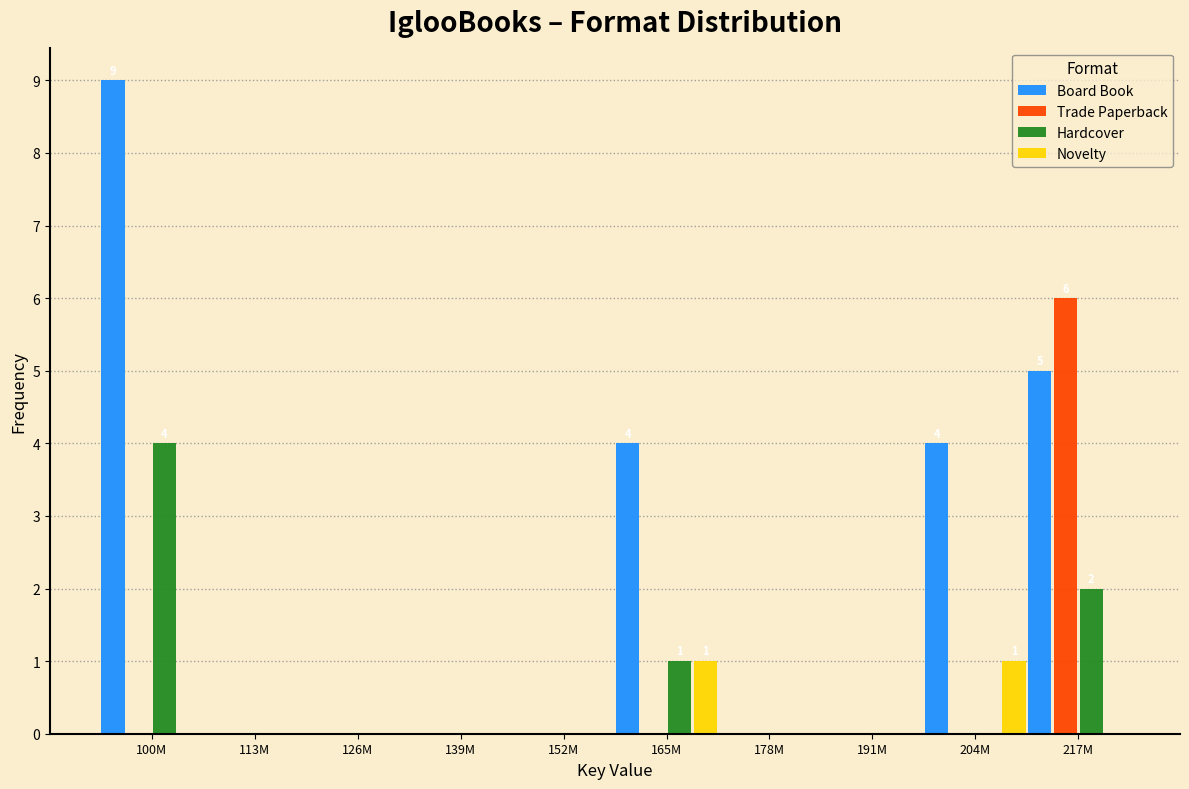

Which series has the largest total across all categories?

Board Book